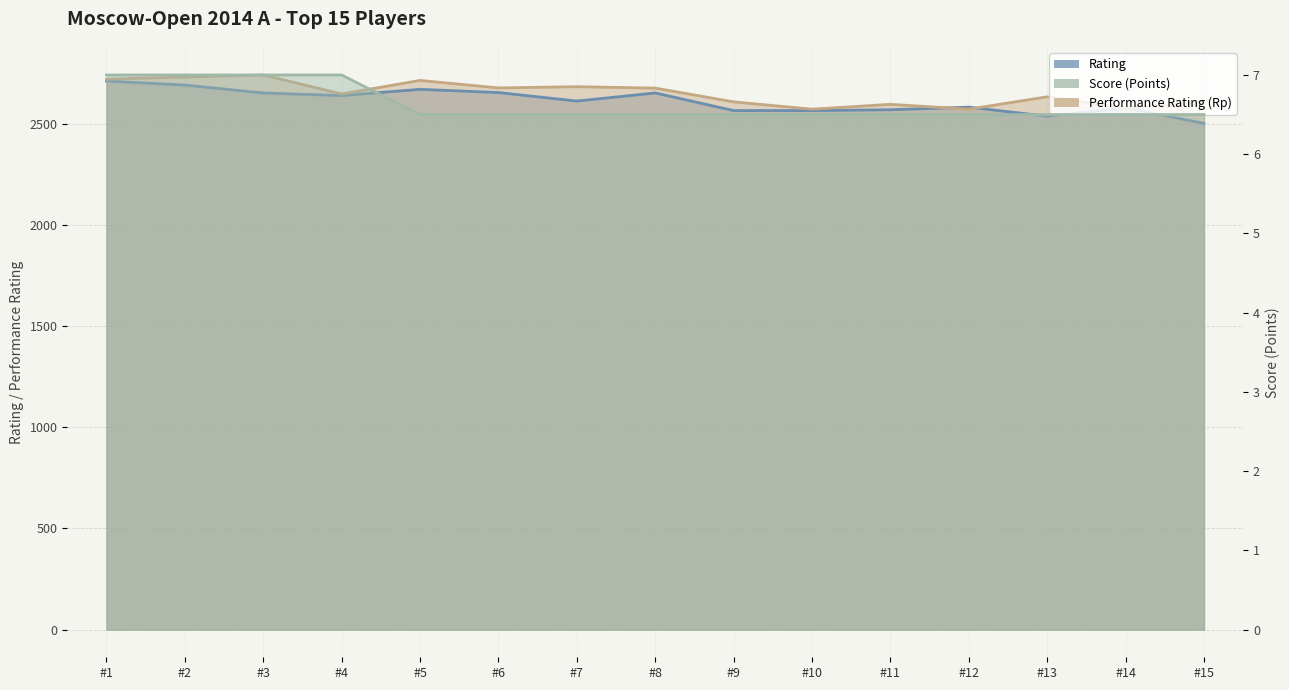

Is it true that Rp equals 2571.0 at #10?

True